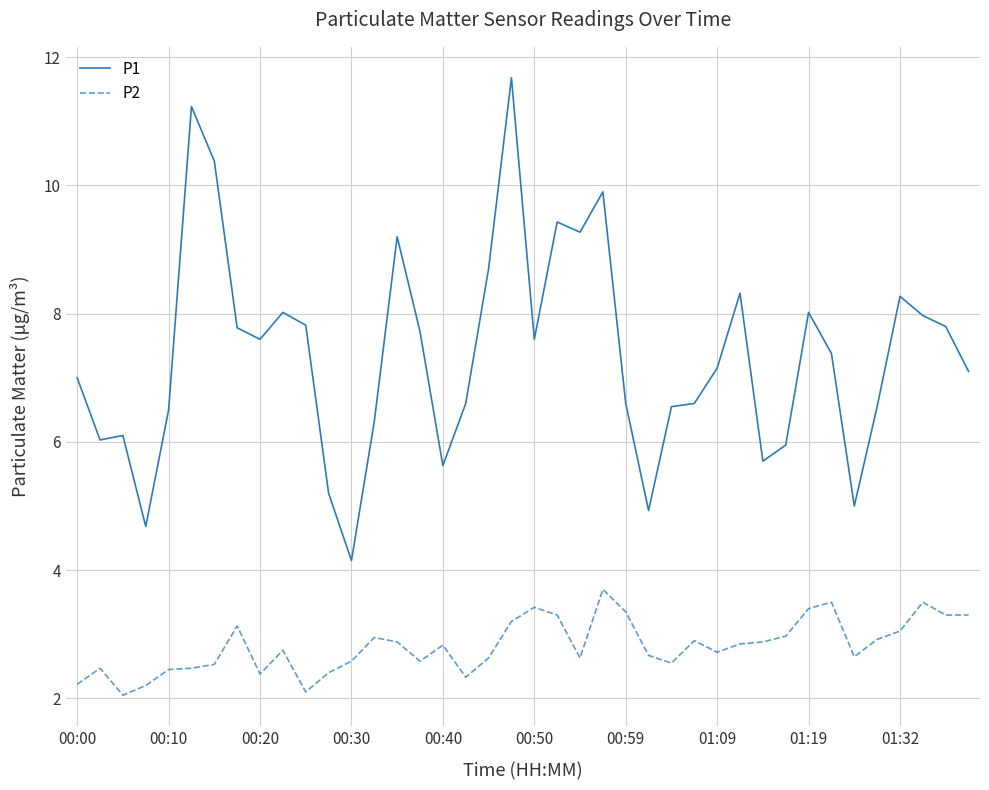

What is the maximum value for P1?

11.7